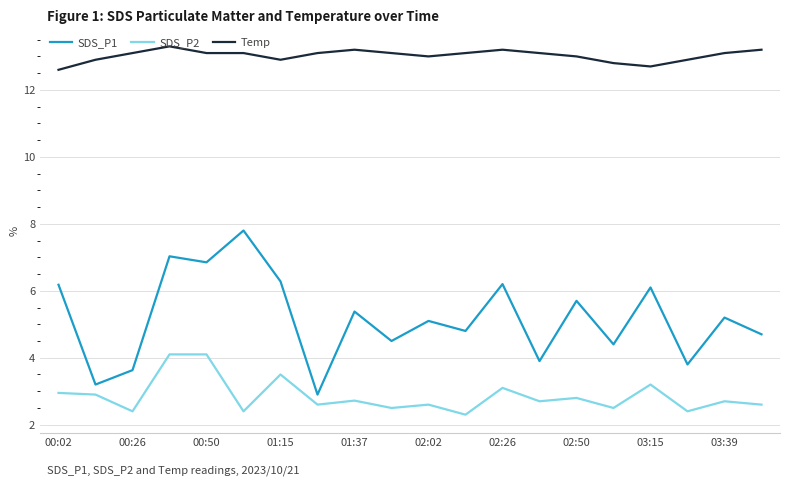

What is the minimum value shown in the chart?

2.3